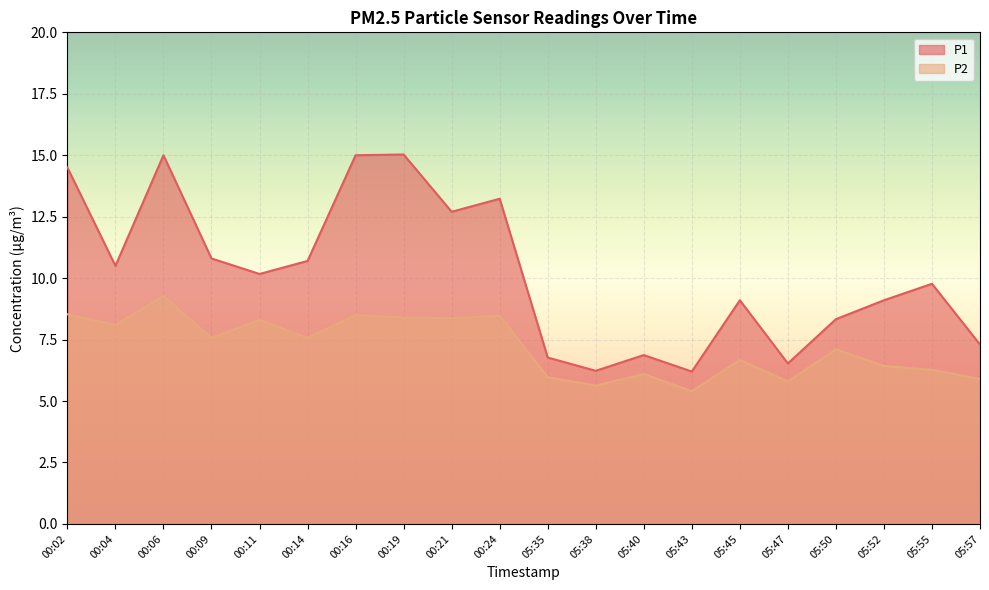

In P1, how many points are lower than both neighbors (excluding endpoints)?

6